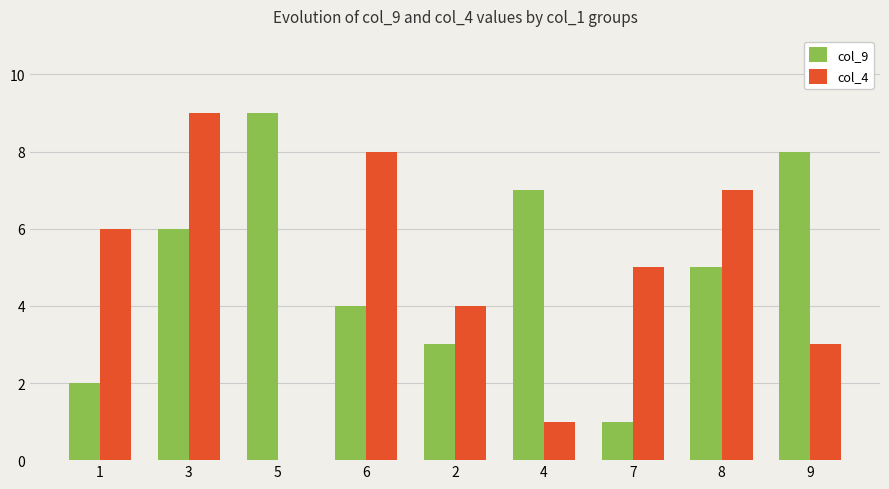

Reading left to right, transcribe all the data shown in this chart.

col_9: 1=2	3=6	5=9	6=4	2=3	4=7	7=1	8=5	9=8
col_4: 1=6	3=9	5=0	6=8	2=4	4=1	7=5	8=7	9=3